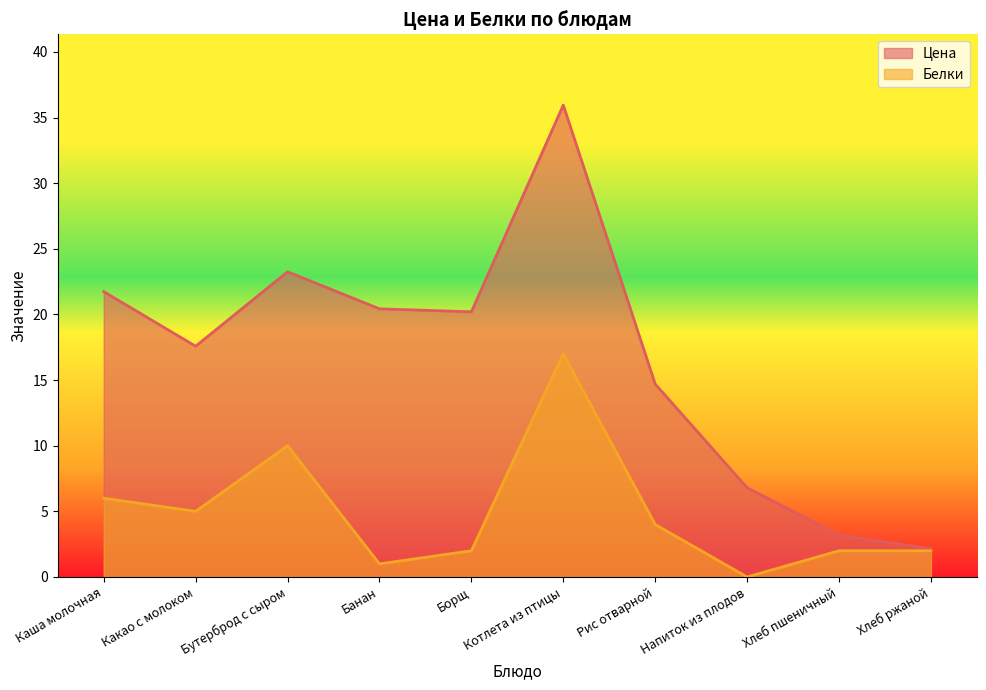

What is the sum of all Белки values?

49.0